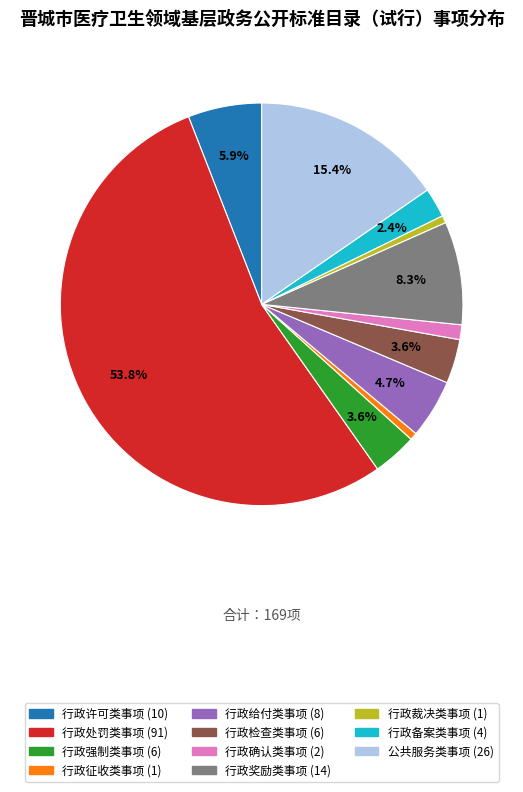

What is the total percentage of 行政给付类事项 and 公共服务类事项?

20.1%